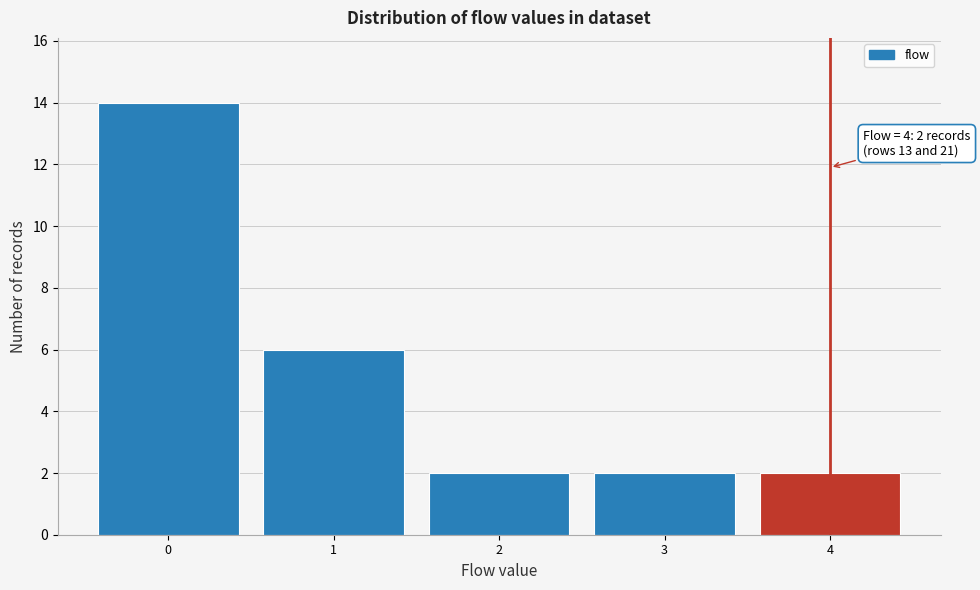

Which range on the x-axis has the tallest bar?

-0.5 to 0.5